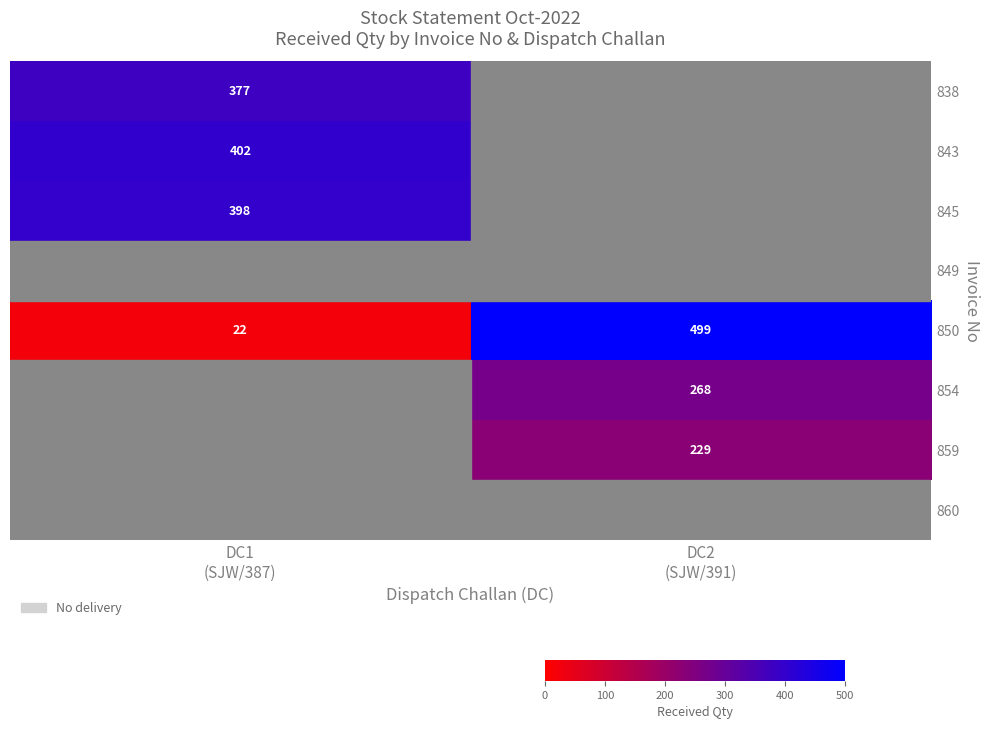

Which label corresponds to the smallest value in the chart?

DC1
(SJW/387)